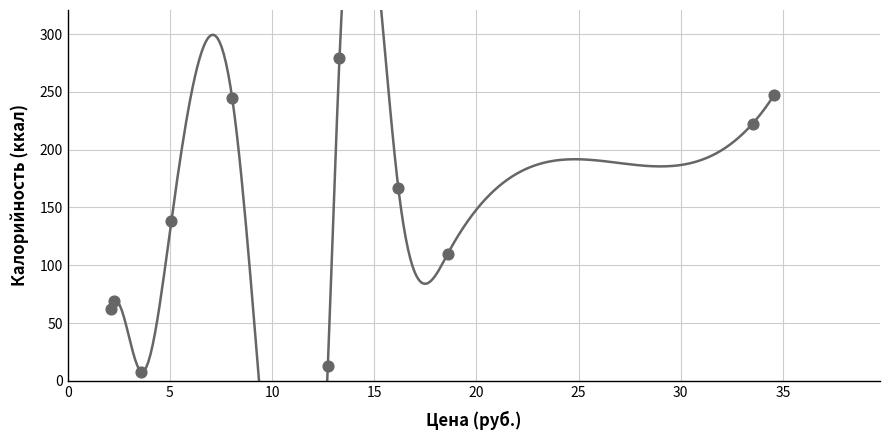

What is the range of X values (max minus min)?

32.5